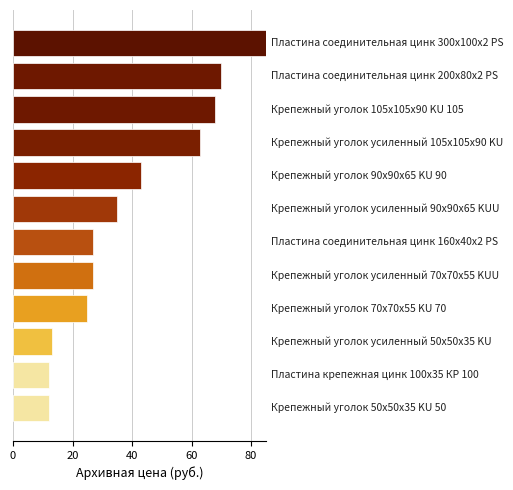

What is the average value?

40